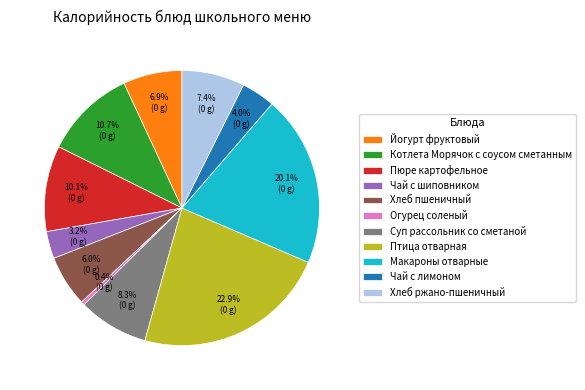

Which has a higher value, Чай с шиповником or Огурец соленый?

Чай с шиповником